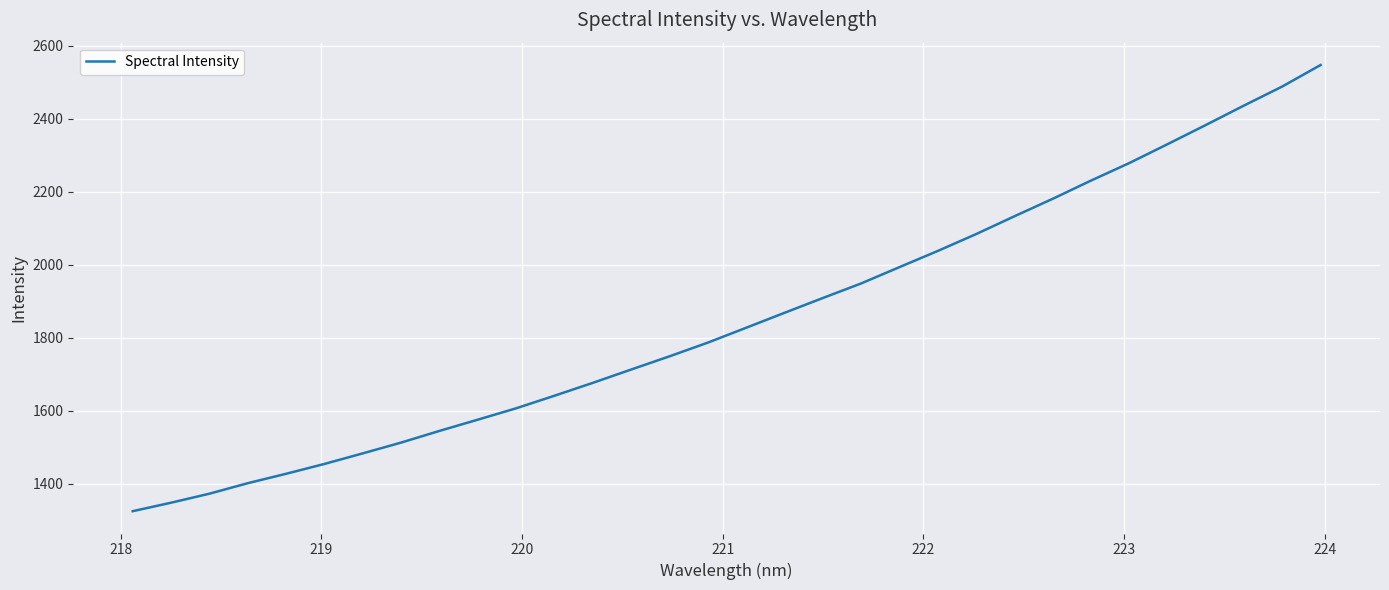

Does the chart have visible grid lines?

Yes